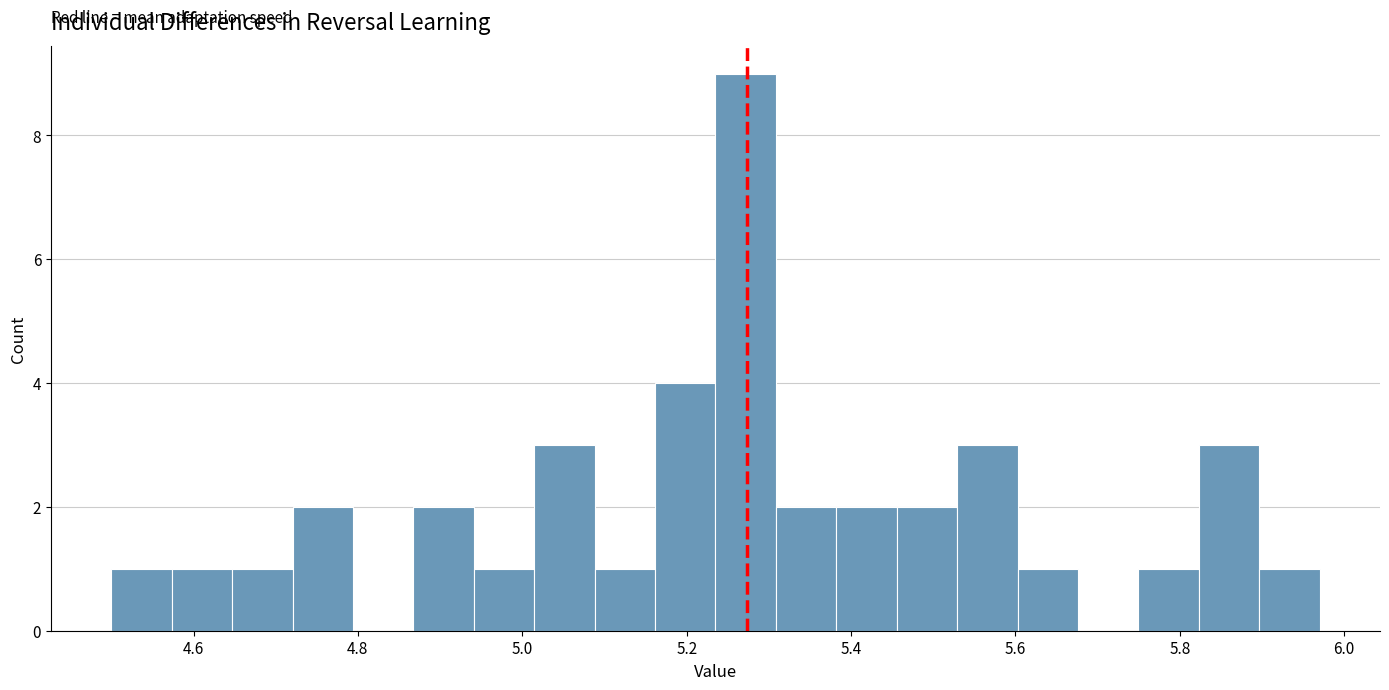

Around what value on the x-axis is the tallest bar? Give the approximate position of its centre, as read against the axis.

5.28